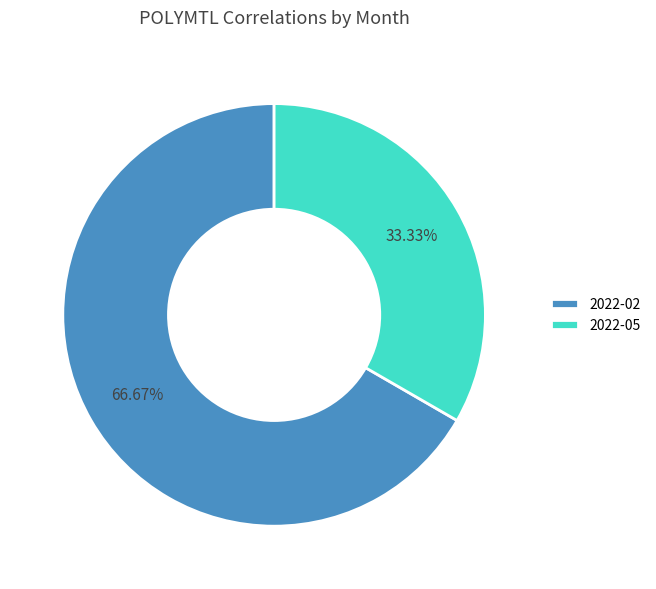

Is it true that 2022-05 is 24% of the pie?

False